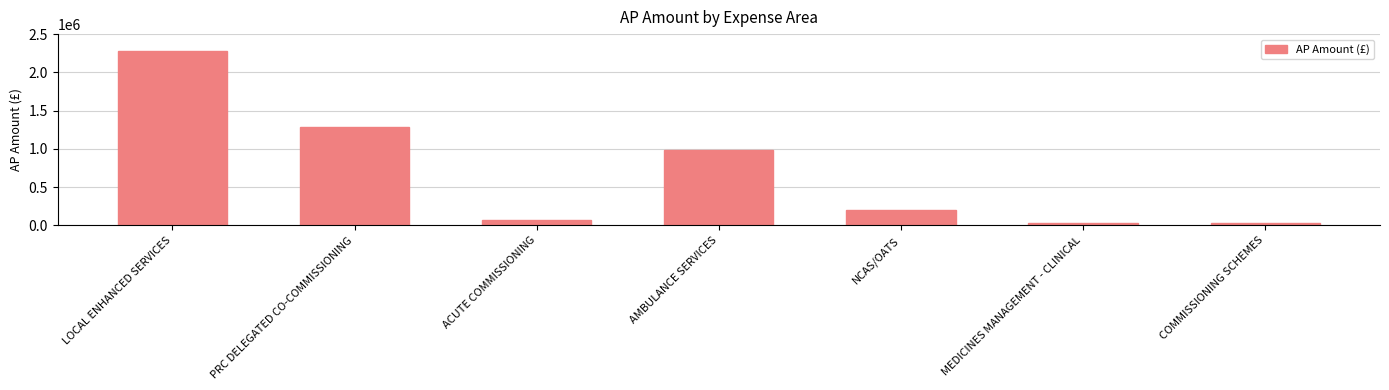

What is the change in value from AMBULANCE SERVICES to MEDICINES MANAGEMENT - CLINICAL?

-948603.2